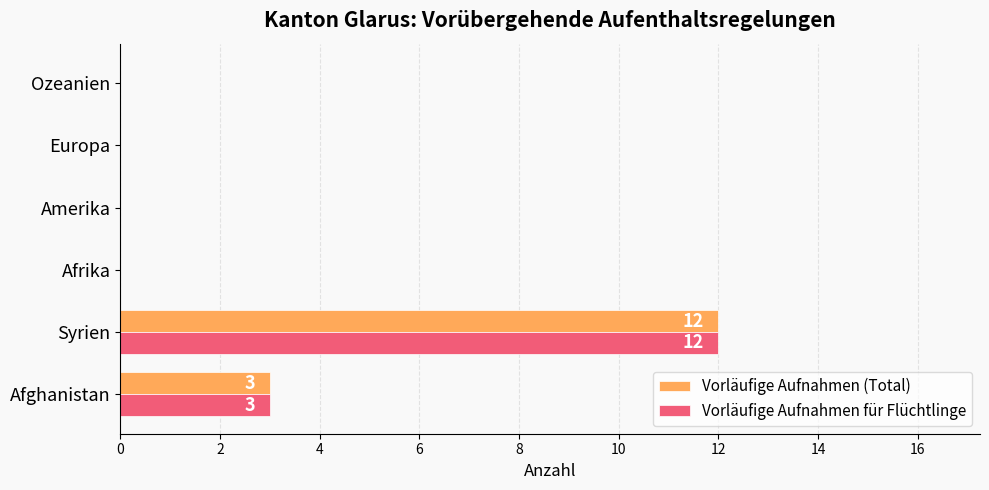

What is the sum of all Vorläufige Aufnahmen (Total) values?

15